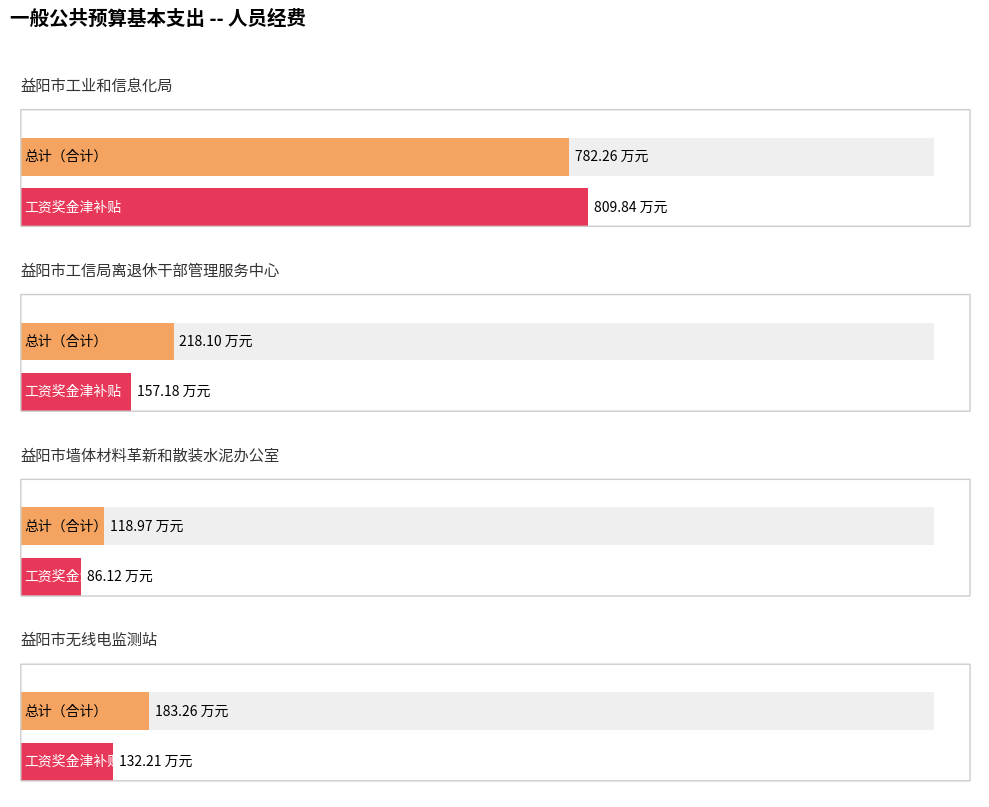

Which series has the largest total across all categories?

总计